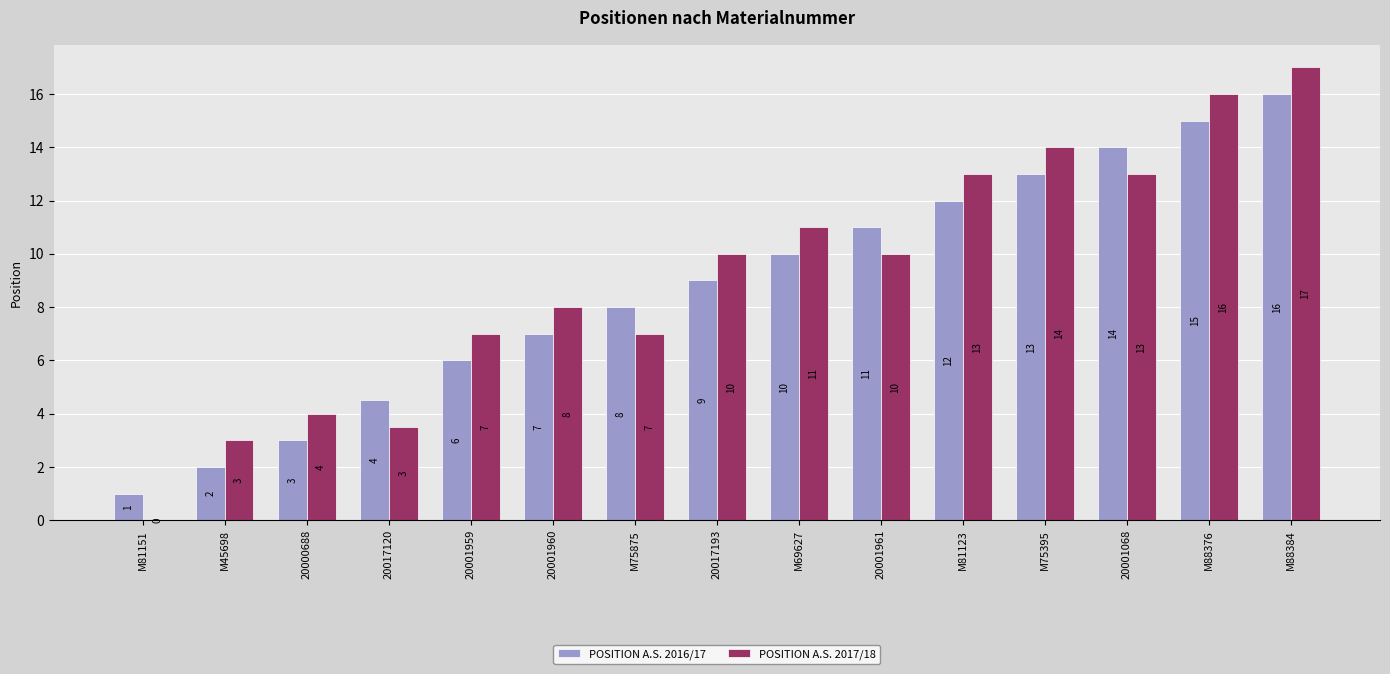

Is it true that POSITION A.S. 2016/17 equals 3.4 at M81123?

False